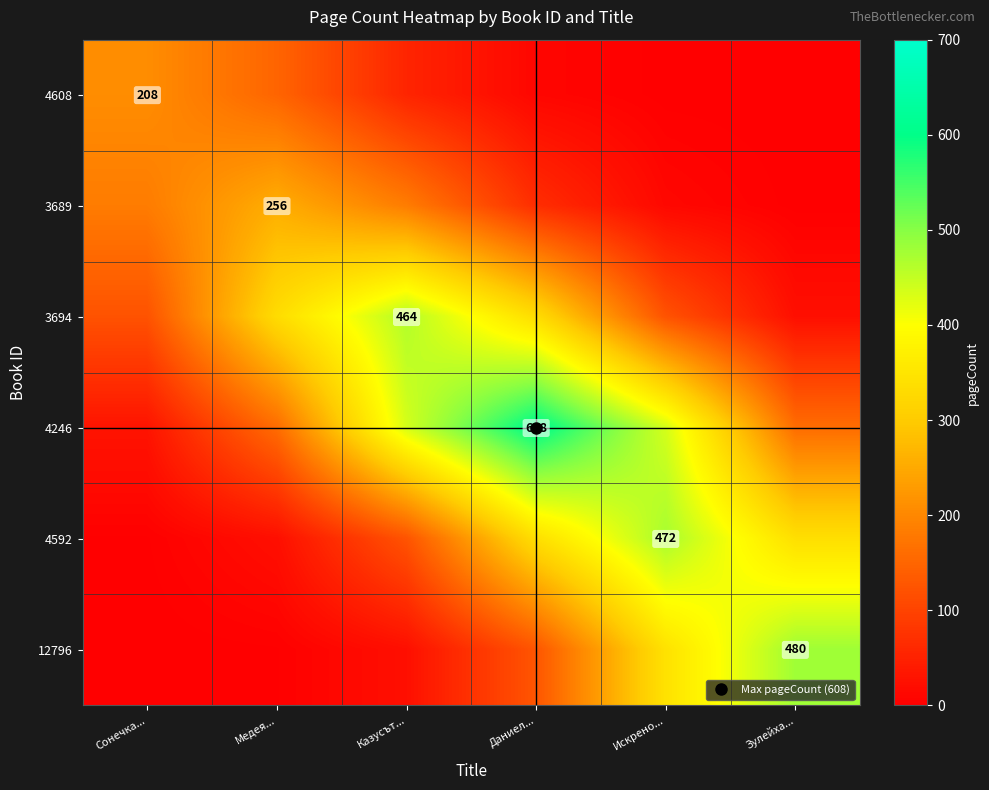

At which category is the sum across all series the highest?

Даниел...